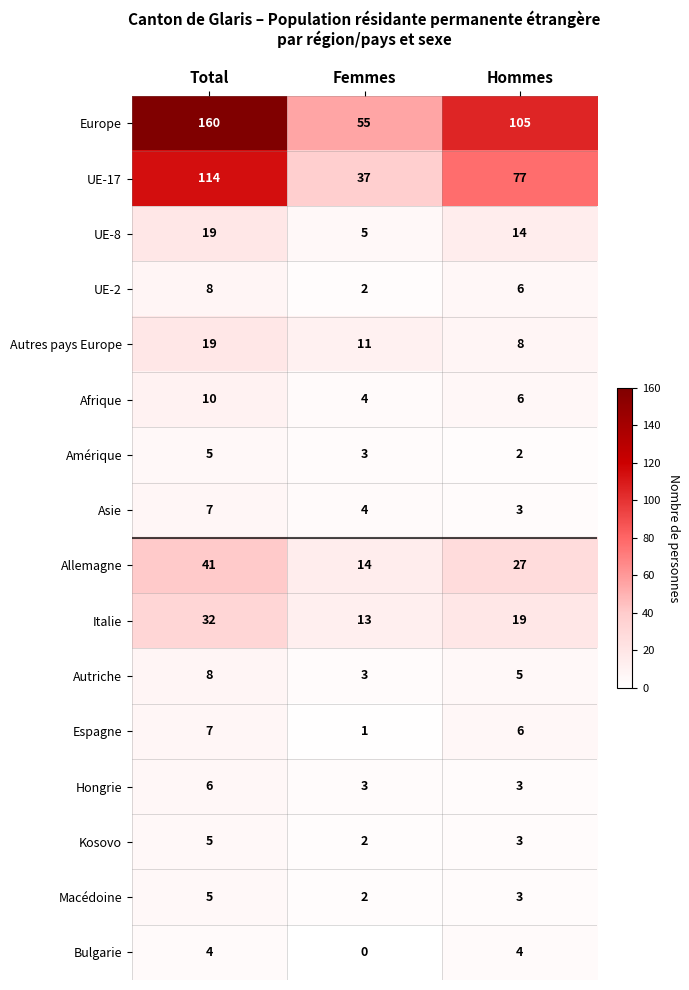

At how many categories does at least one series exceed 29?

3